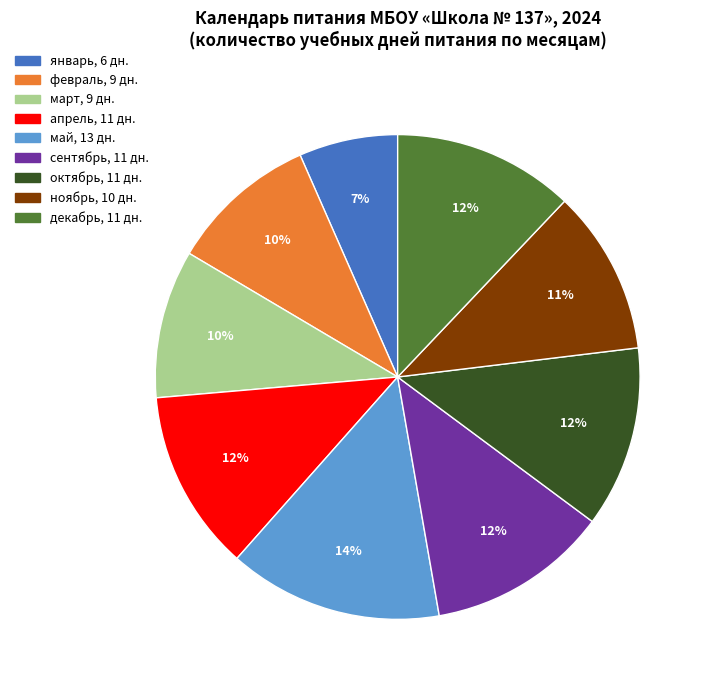

Is there any slice that represents more than half of the pie?

No